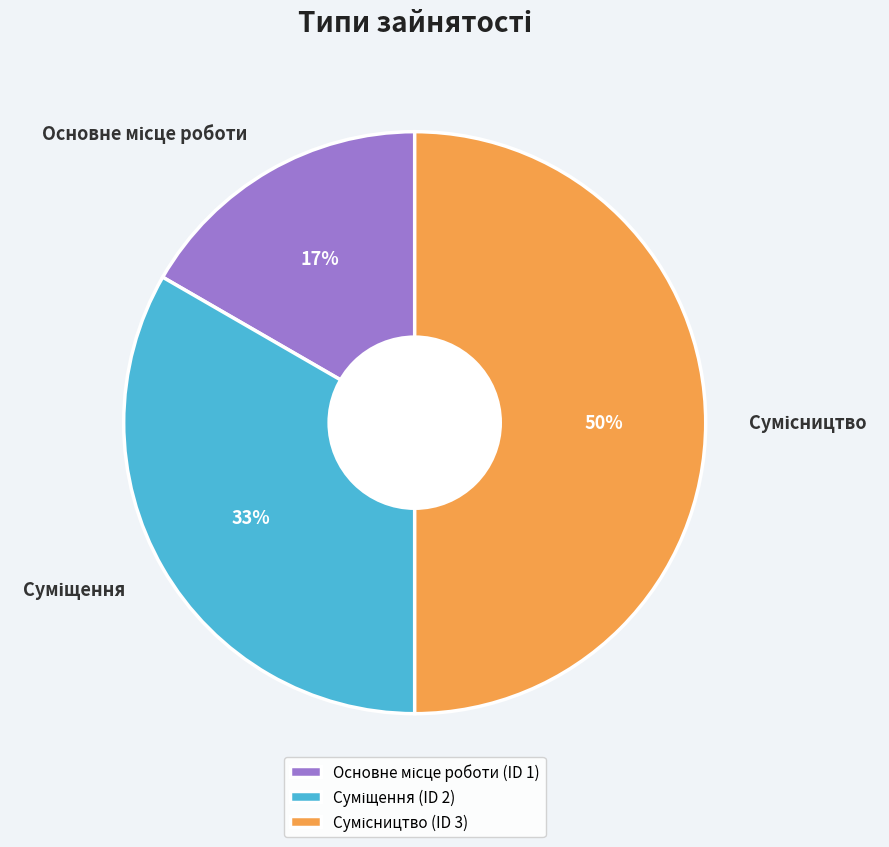

To the nearest percent, what is the average slice percentage?

33%